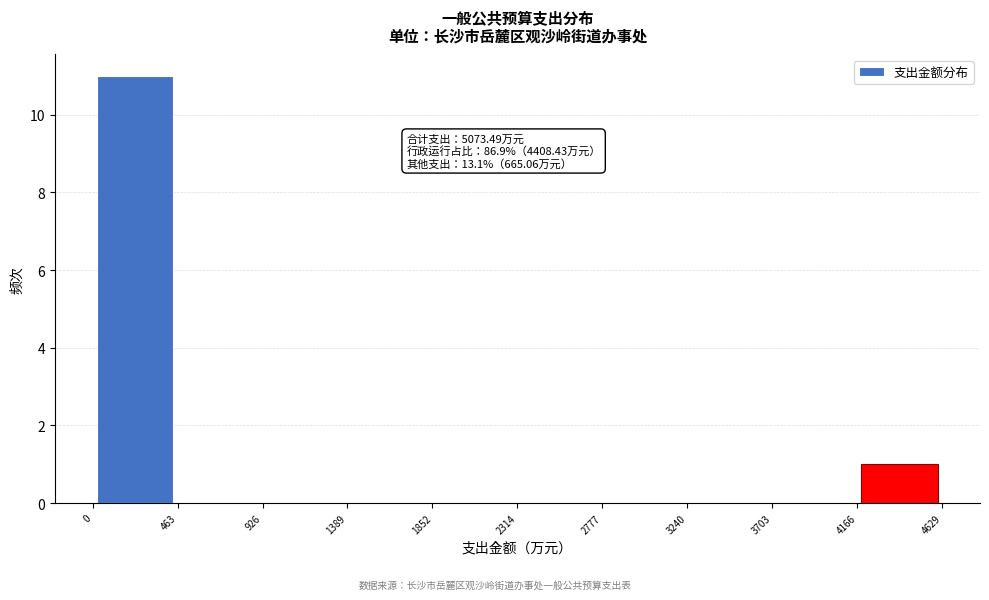

Which range on the x-axis has the tallest bar?

0 to 463